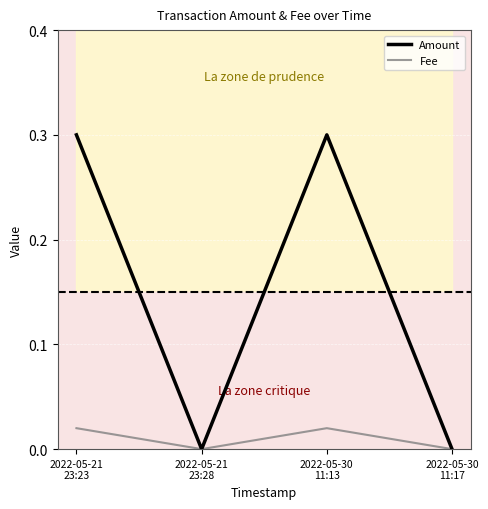

Is the value of Fee at 2022-05-21
23:23 greater than the value of Amount at 2022-05-30
11:17?

Yes